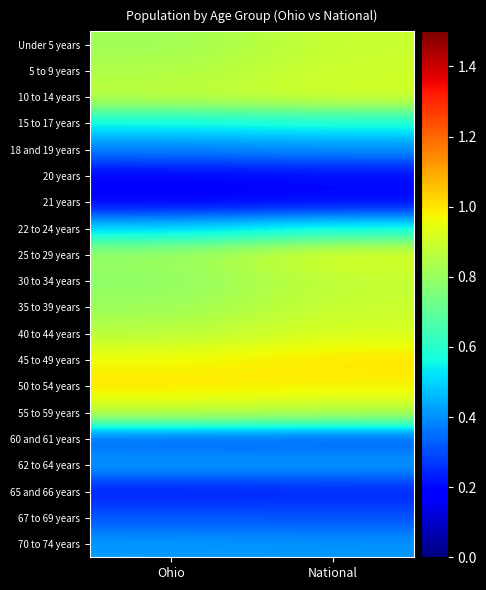

What is the difference between the highest and lowest values at National?

0.8